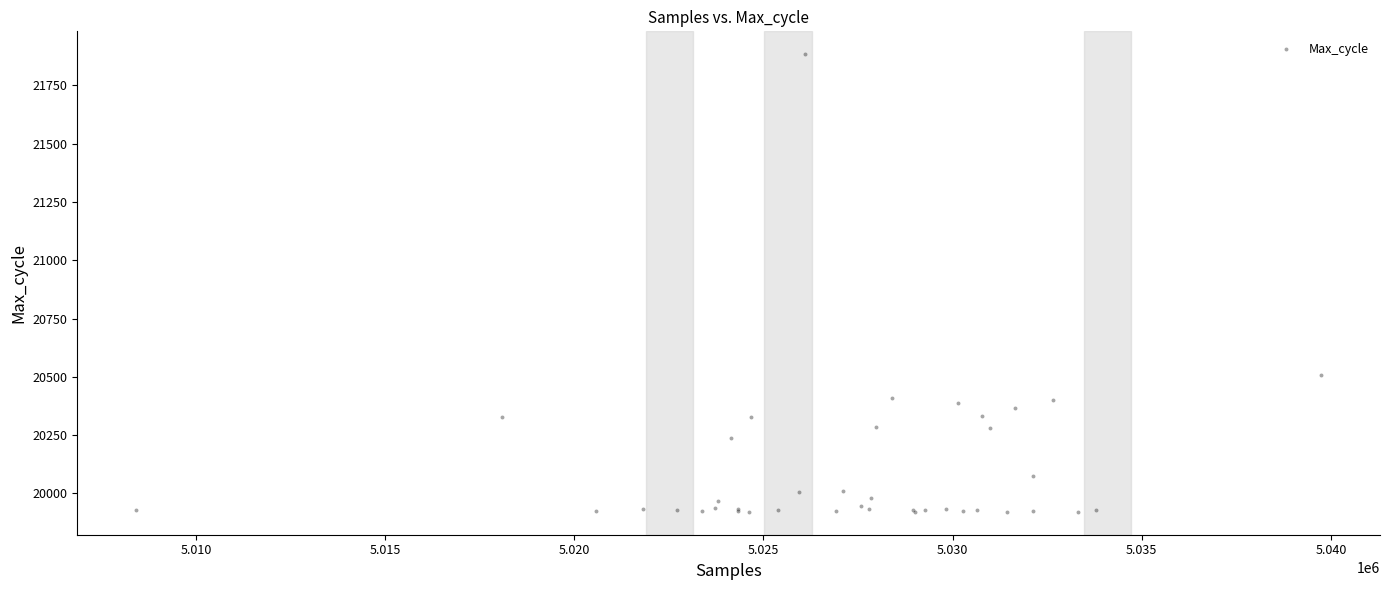

What Y value in the scatter plot is closest to 20902?

20510